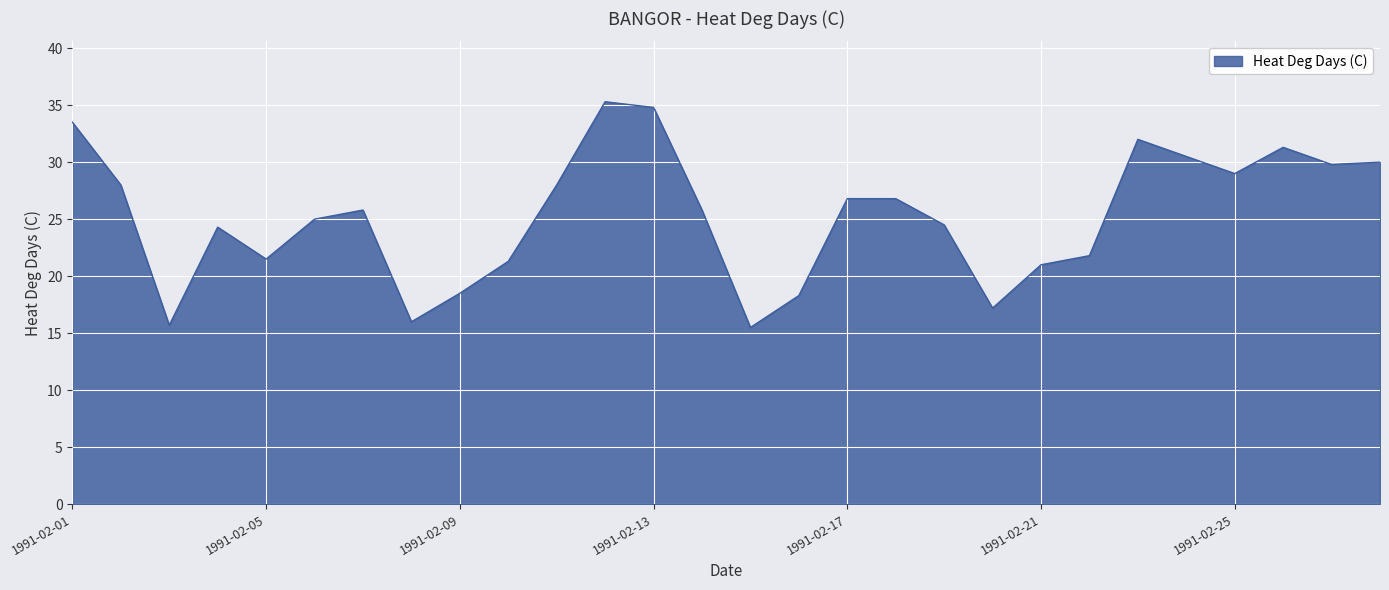

True or false: the data has more than 1 interior local peaks.

True